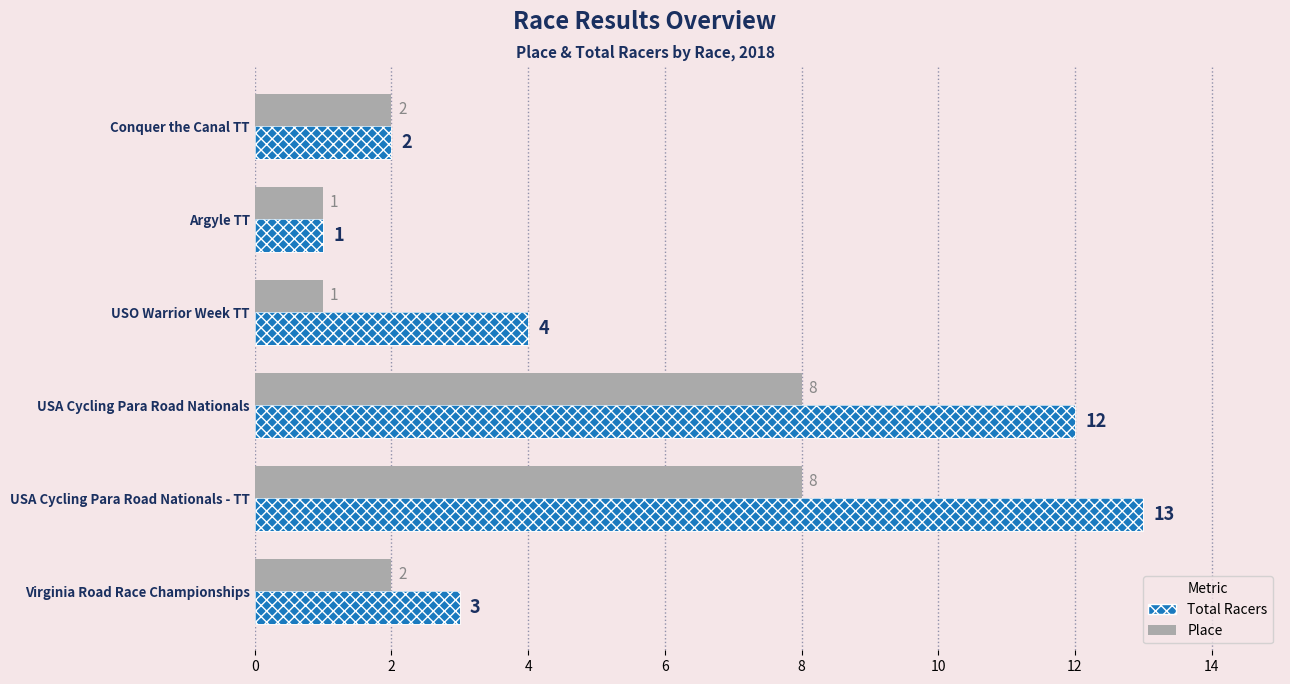

Which series has the widest spread of values?

Total Racers